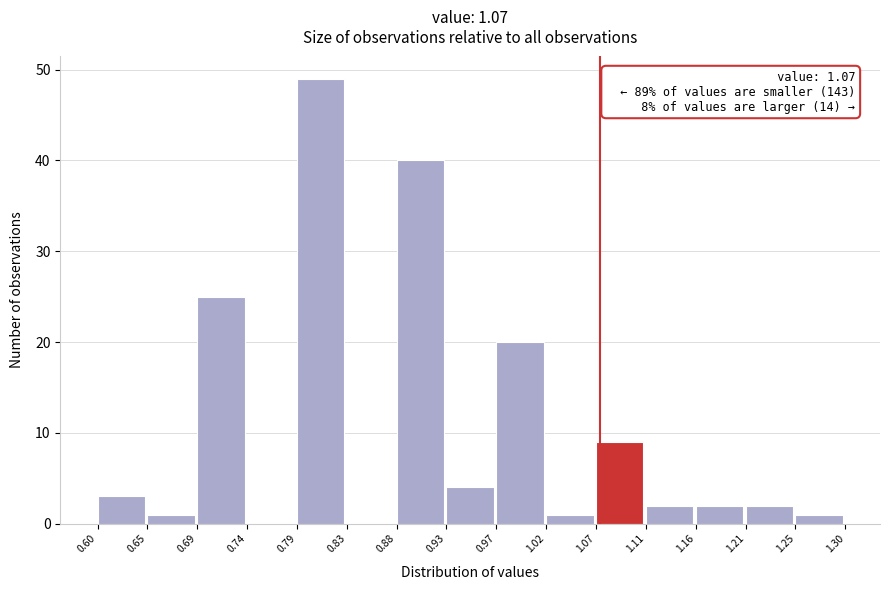

Over which range of the x-axis is the bar tallest?

0.79 to 0.83